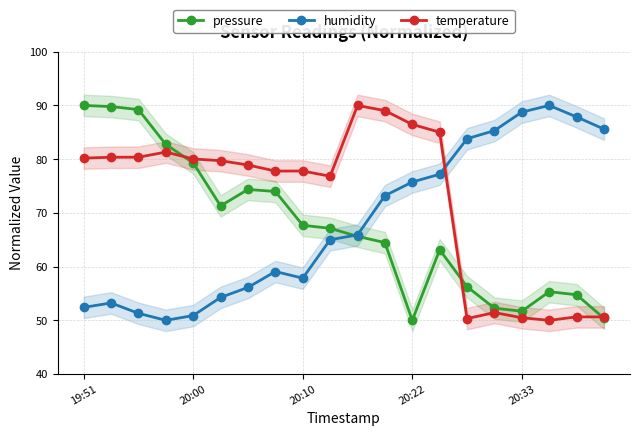

At which category is the sum across all series the highest?

11